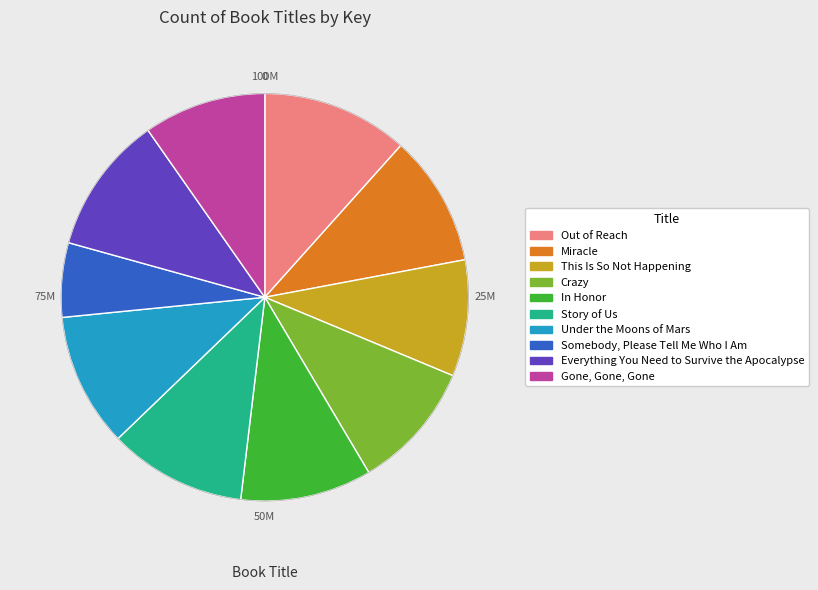

Is it true that Story of Us is 24% of the pie?

False